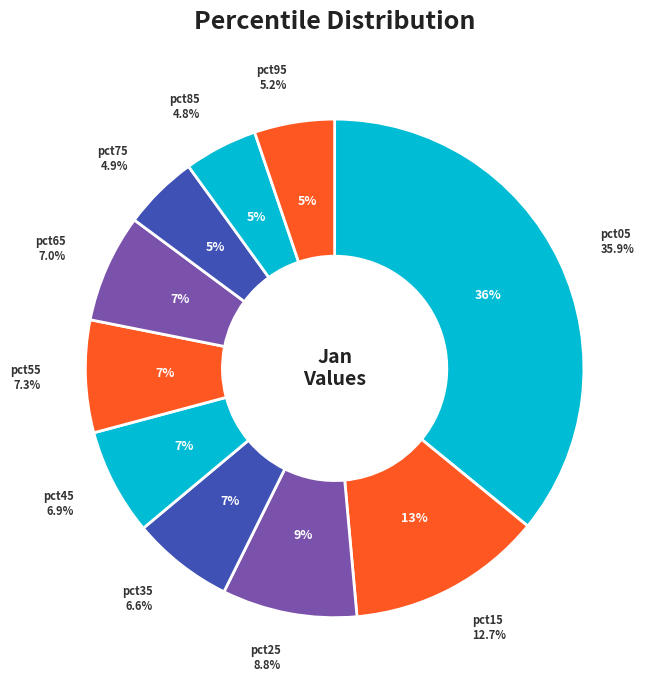

The pct05 slice represents 26% of the pie. True or false?

False